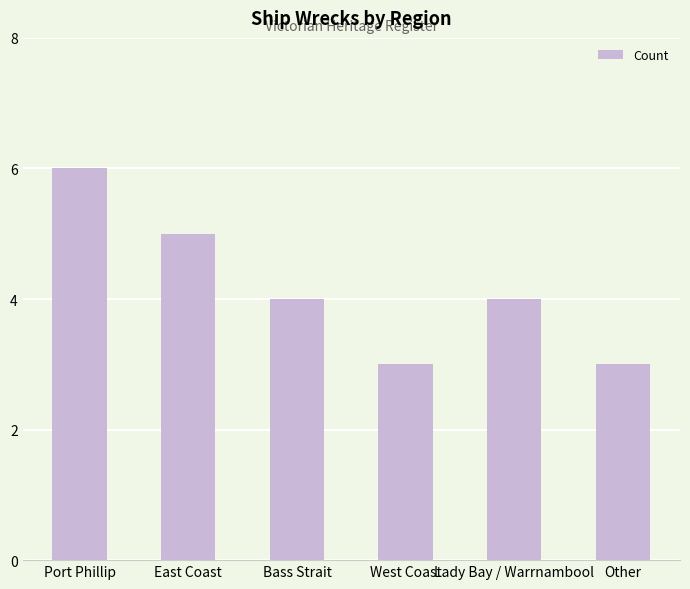

How many bars are there in total?

6